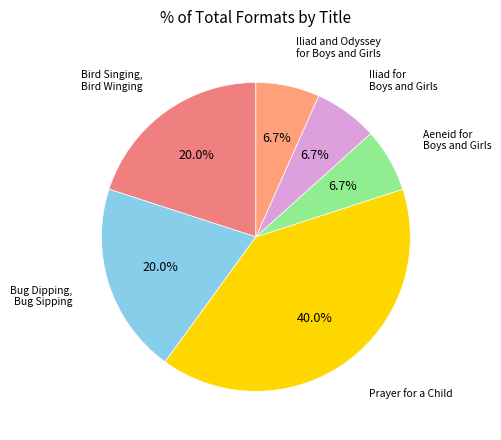

Which category has the biggest portion of the pie?

Prayer for a Child